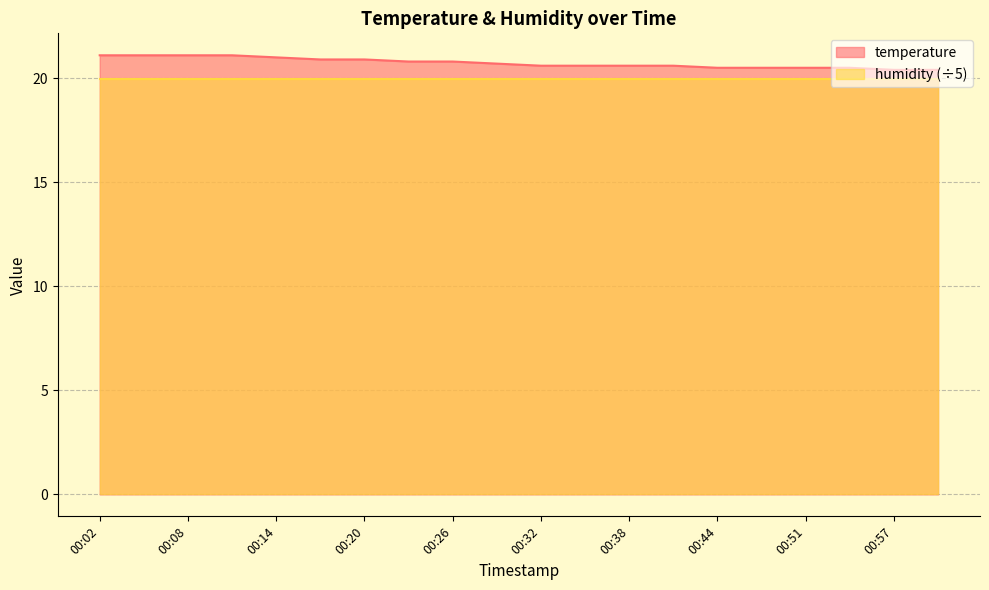

Rank the categories by value from highest to lowest.

00:02, 00:05, 00:08, 00:11, 00:14, 00:17, 00:20, 00:23, 00:26, 00:29, 00:32, 00:35, 00:38, 00:41, 00:44, 00:48, 00:51, 00:54, 00:57, 01:00